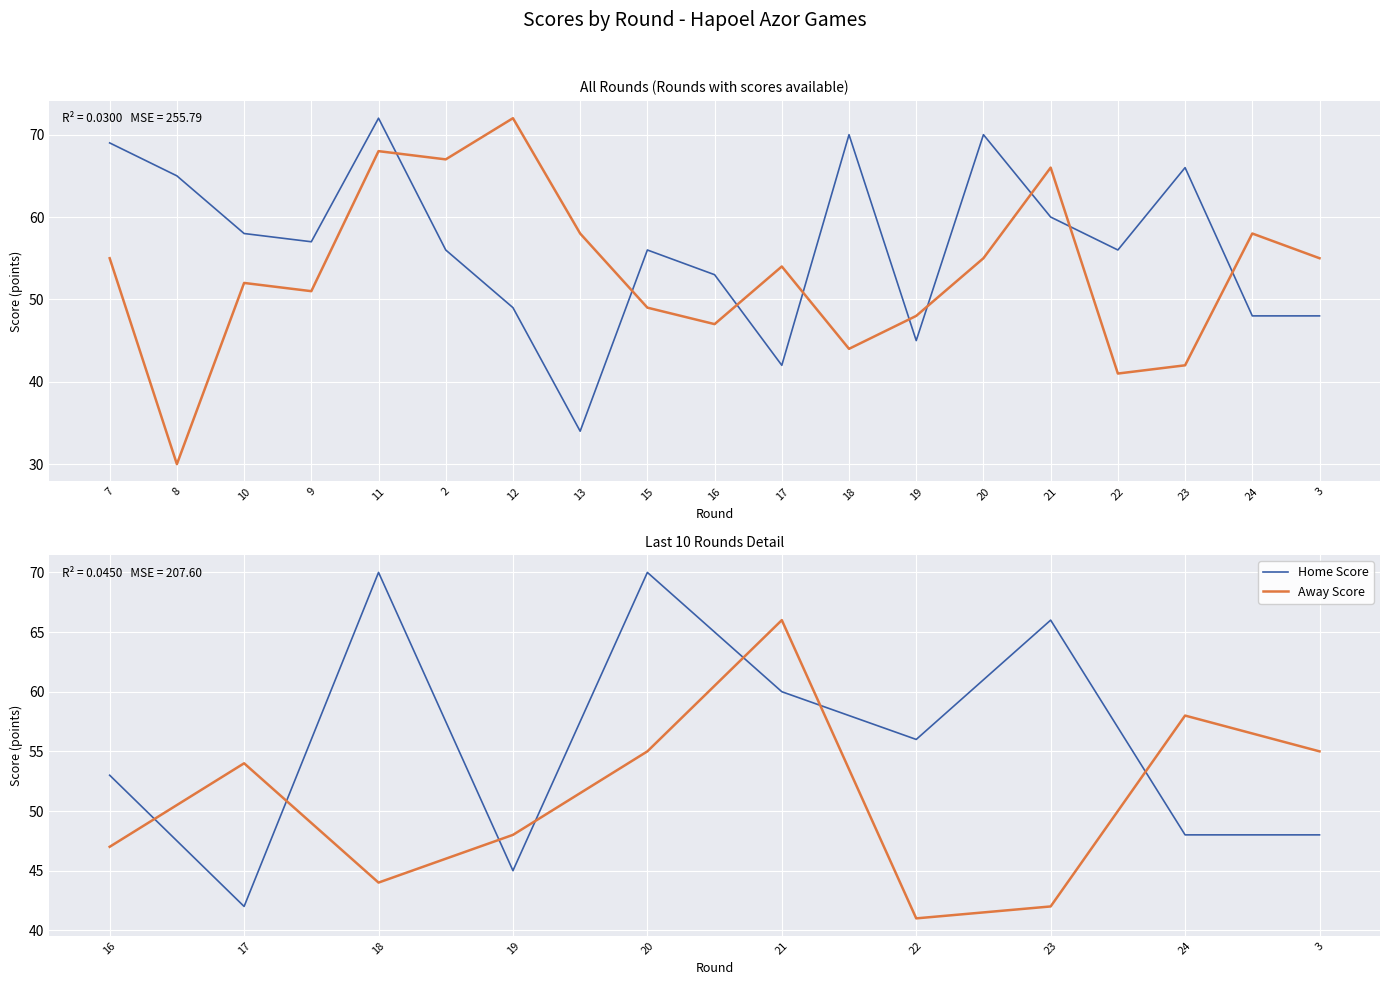

True or false: Home Score has a value of 122 at 20.

False